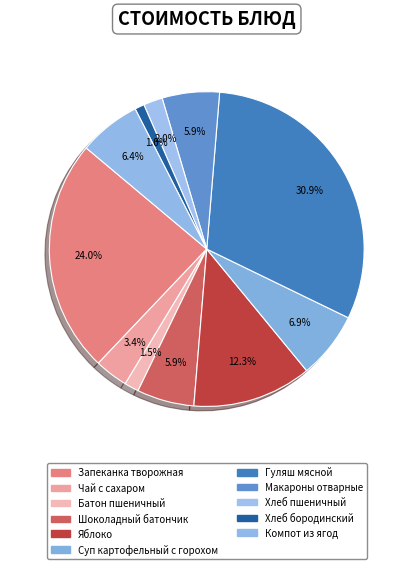

To the nearest percent, what is the combined percentage of Яблоко and Суп картофельный с горохом?

19%